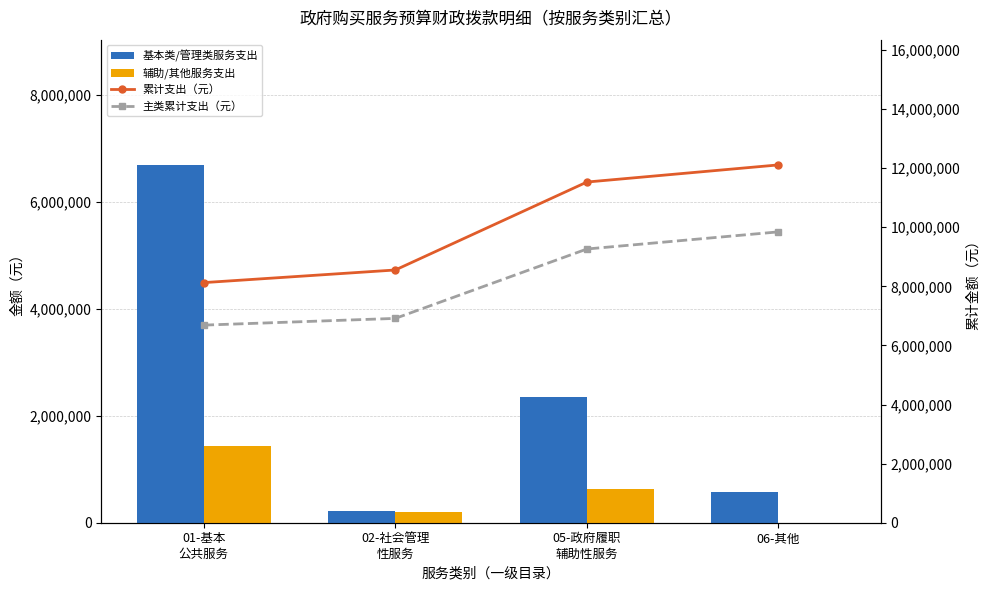

What is the greatest value displayed?

12111885.4